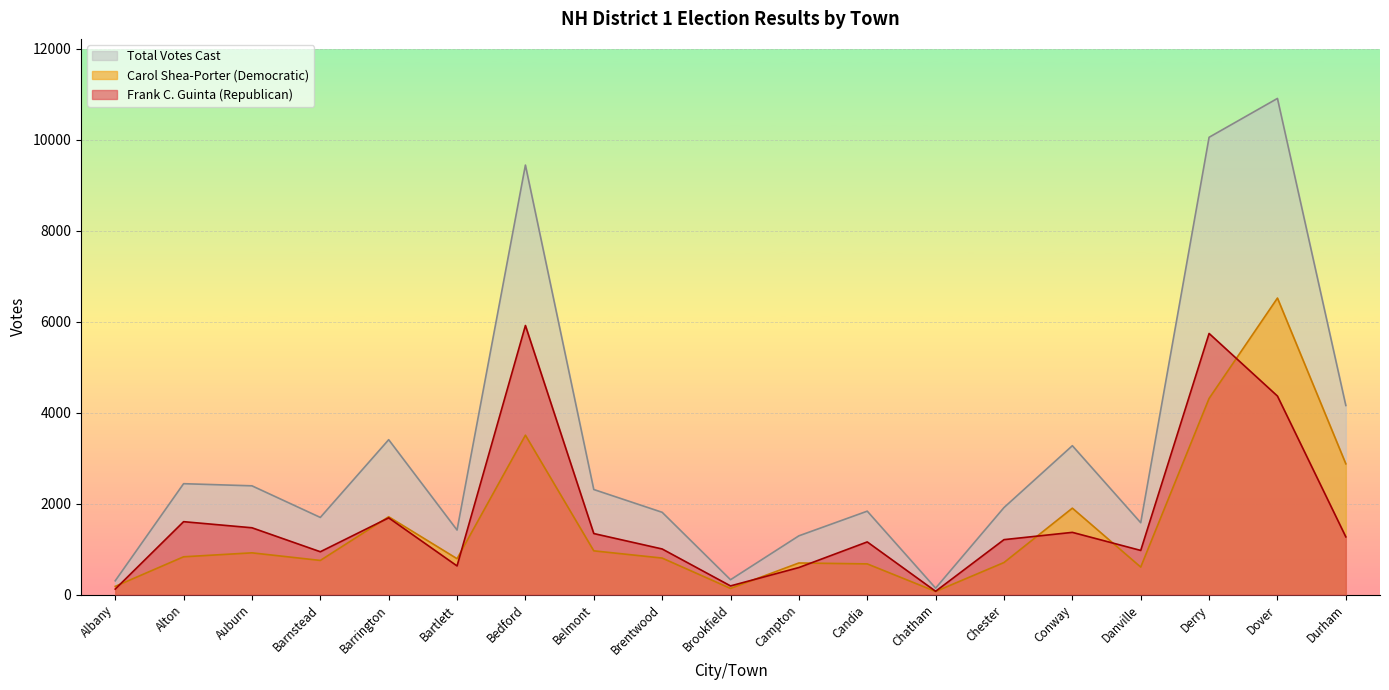

True or false: Total Votes Cast and Carol Shea-Porter (Democratic) intersect in this chart.

False